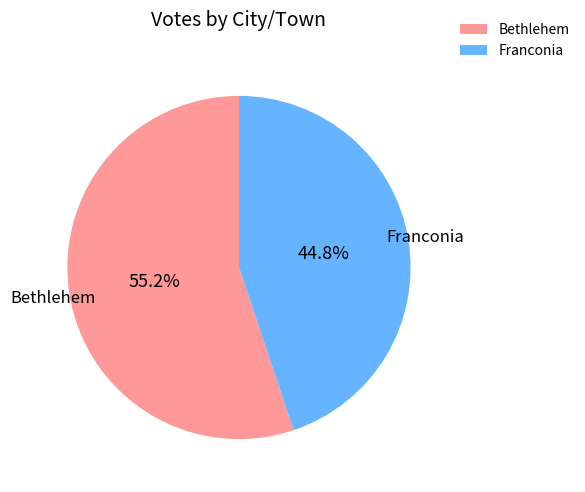

Which slice represents more than half of the pie?

Bethlehem